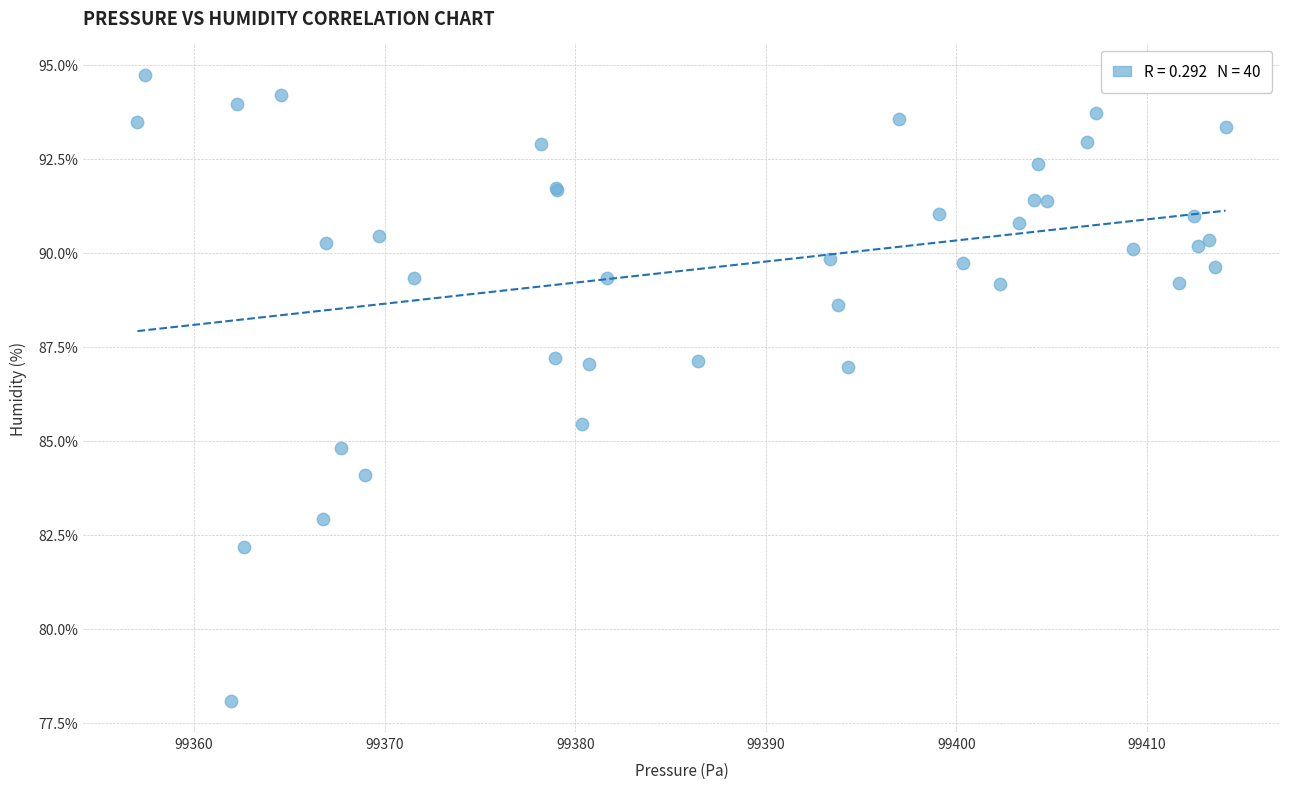

What Y value in the scatter plot is closest to 86?

85.5